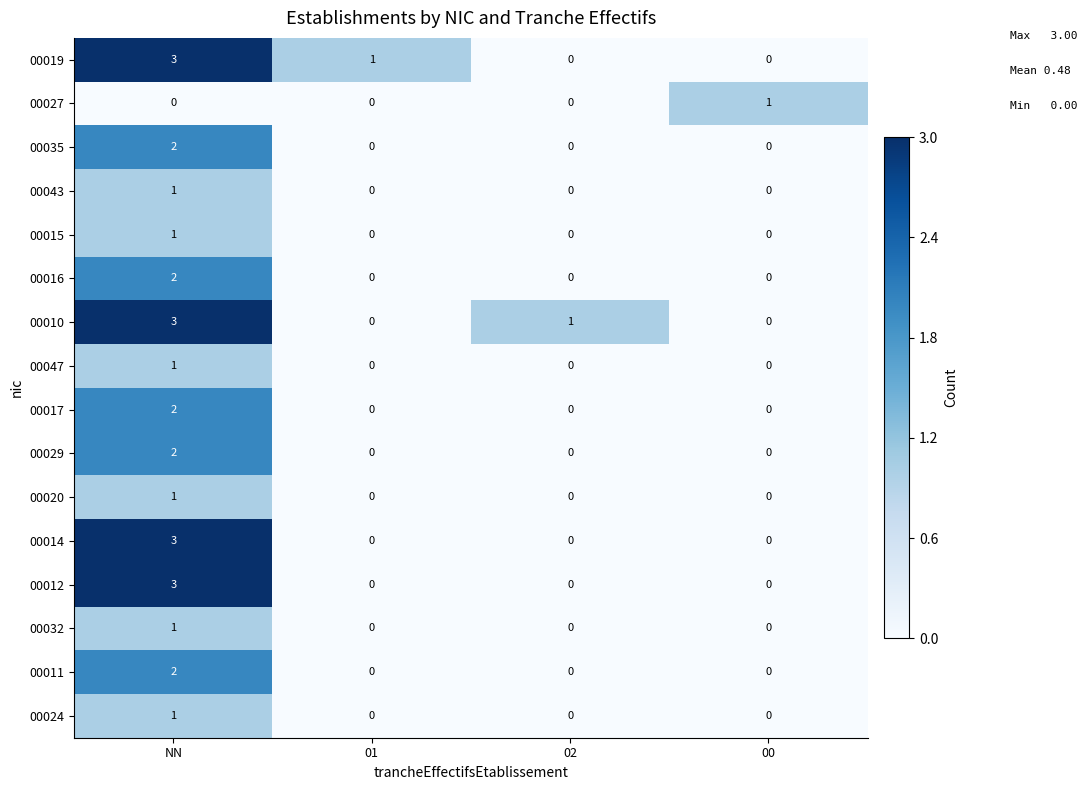

At which label does 00029 reach its peak?

NN